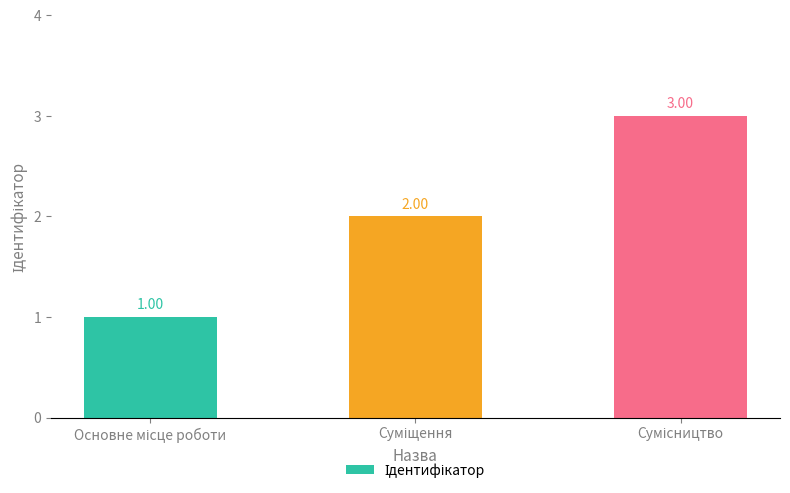

What is the sum of all values?

6